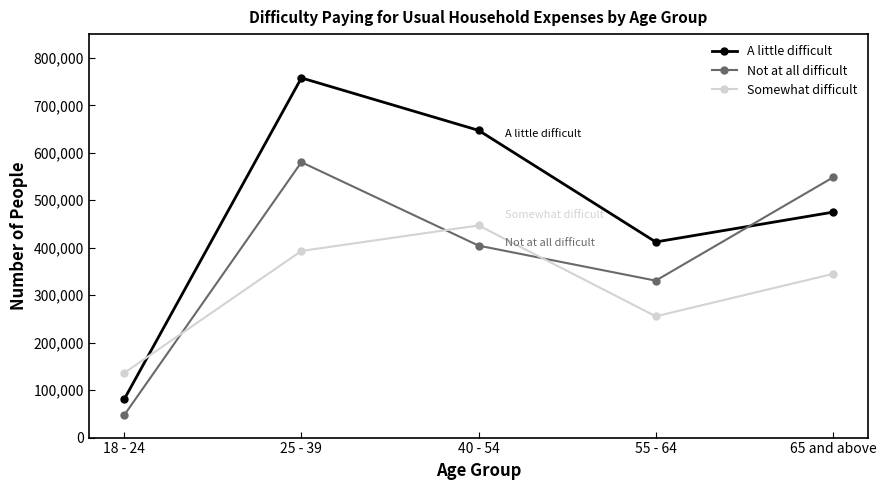

What is the difference between the A little difficult values at 25 - 39 and 65 and above?

282821